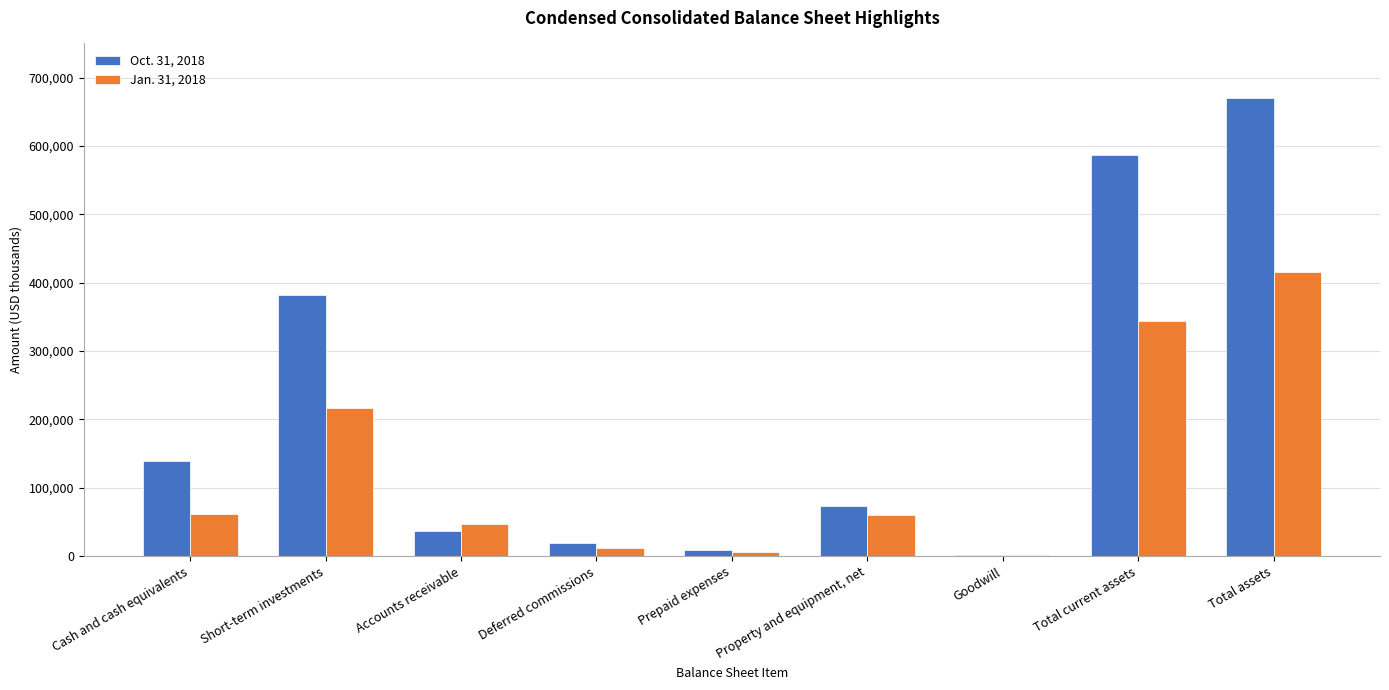

Is it true that Oct. 31, 2018 equals 670670 at Total assets?

True